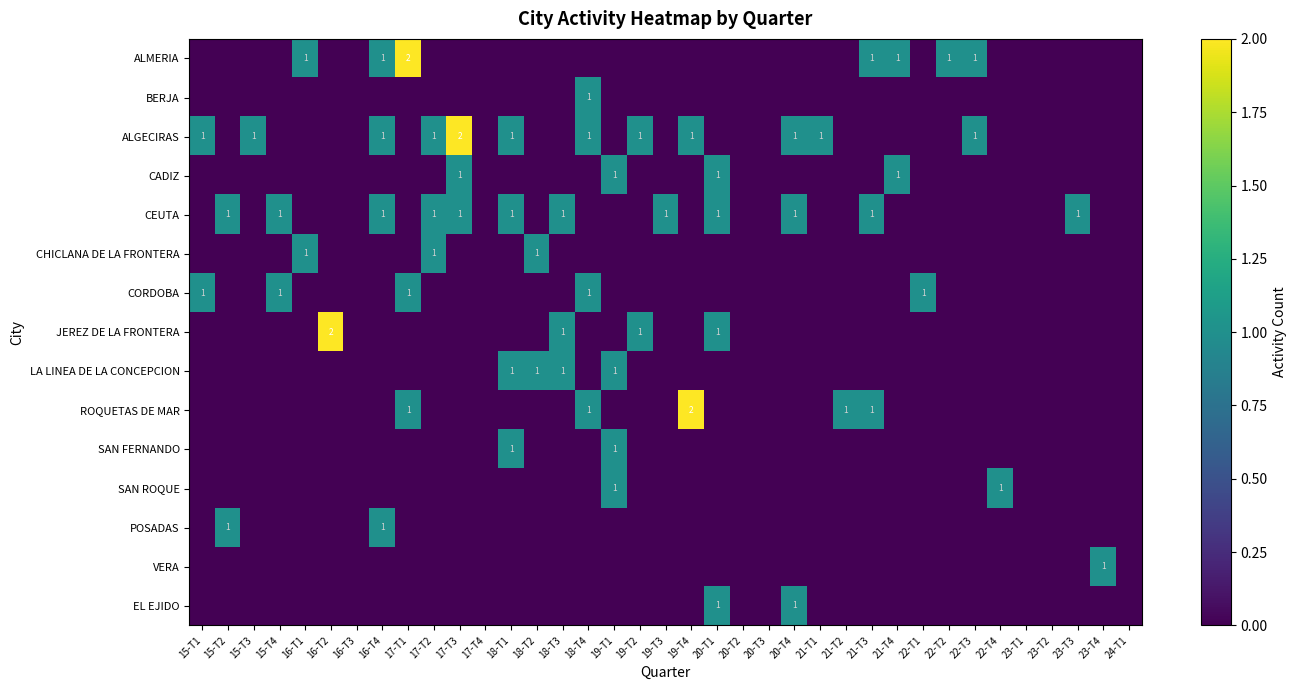

Is the value of CEUTA at 21-T4 greater than the value of CORDOBA at 15-T4?

No